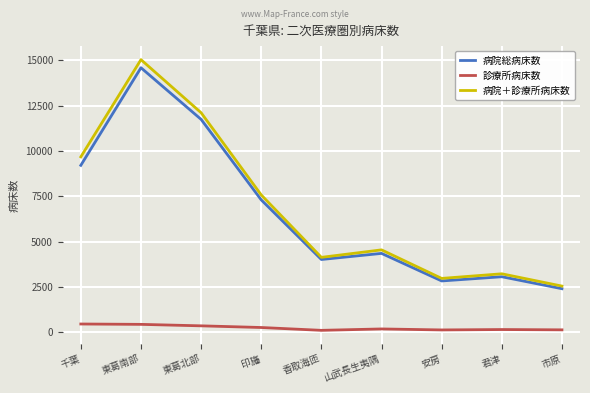

Which series has the widest spread of values?

病院＋診療所病床数